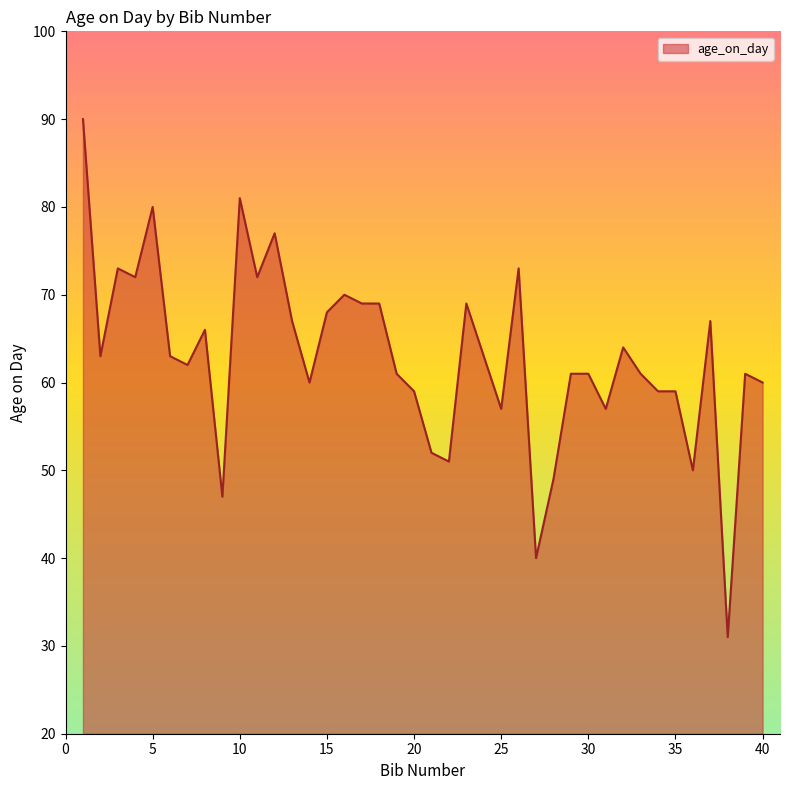

What is the difference between the maximum and second lowest values?

50